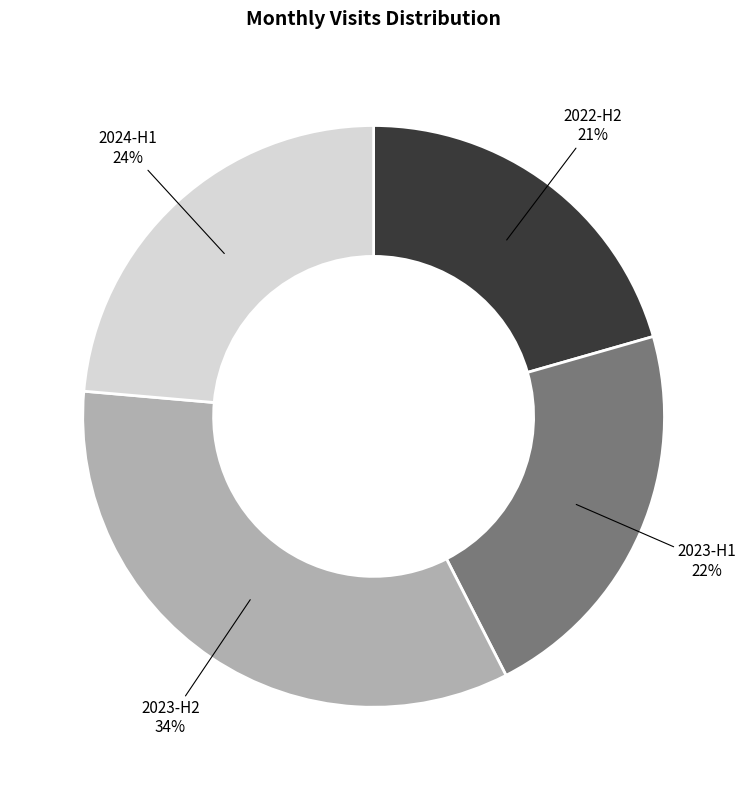

How many slices are in this pie chart?

4